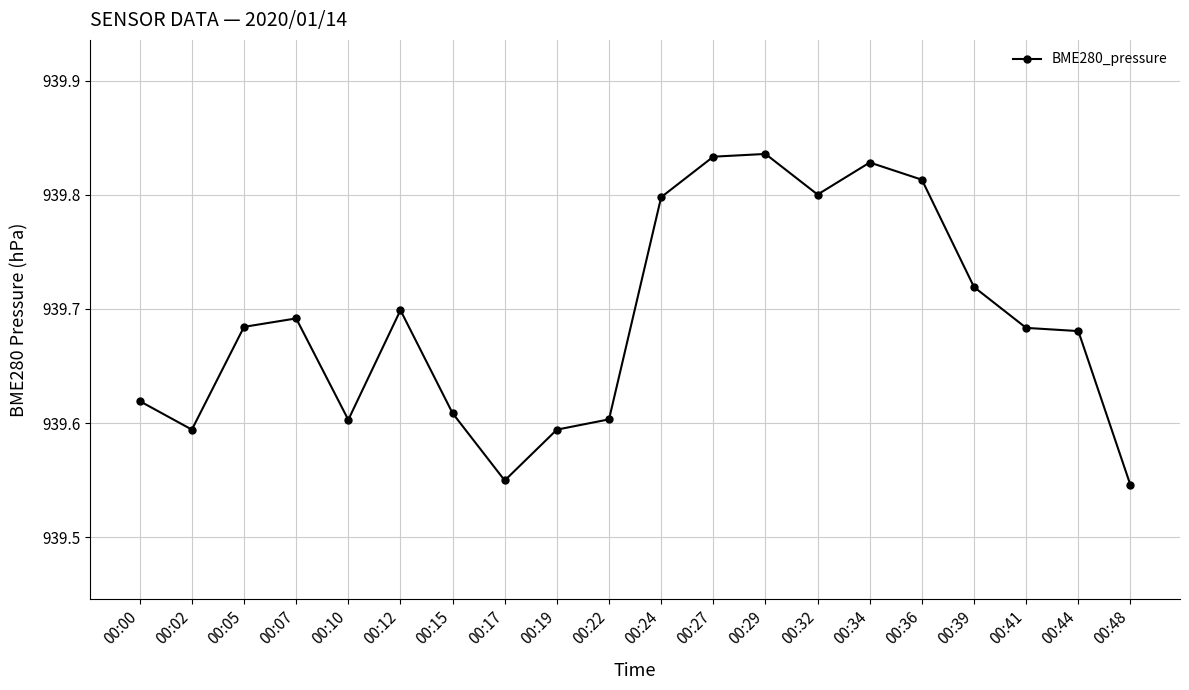

Which has a higher value, 00:10 or 00:17?

00:10